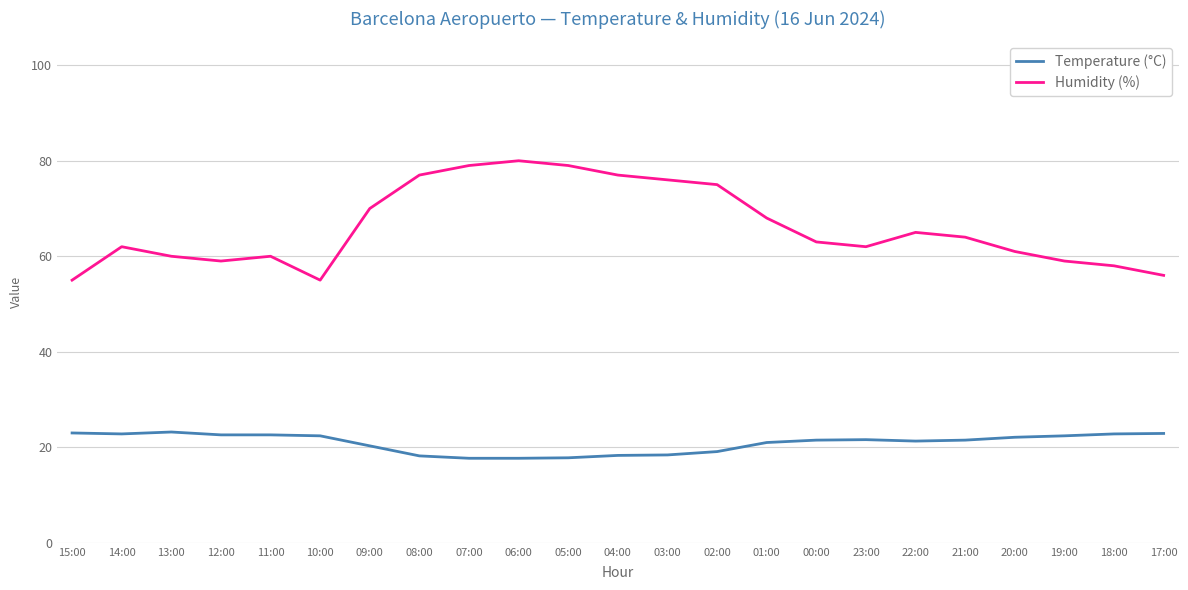

What position from the right is 02:00?

10